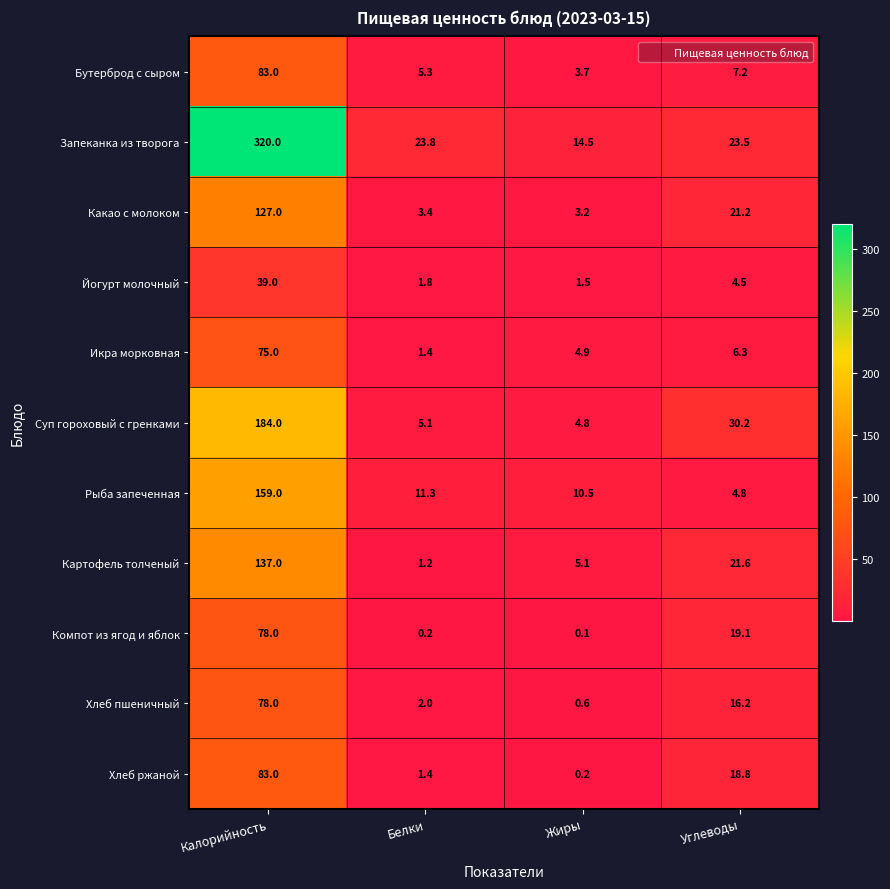

Which series has the largest total across all categories?

Запеканка из творога